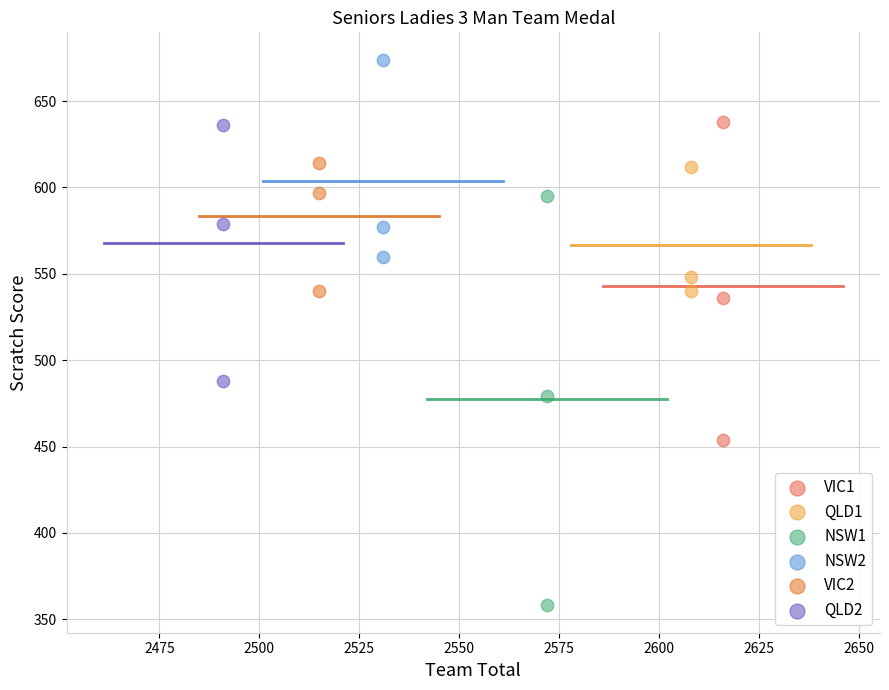

Which series reaches the minimum Y coordinate?

NSW1